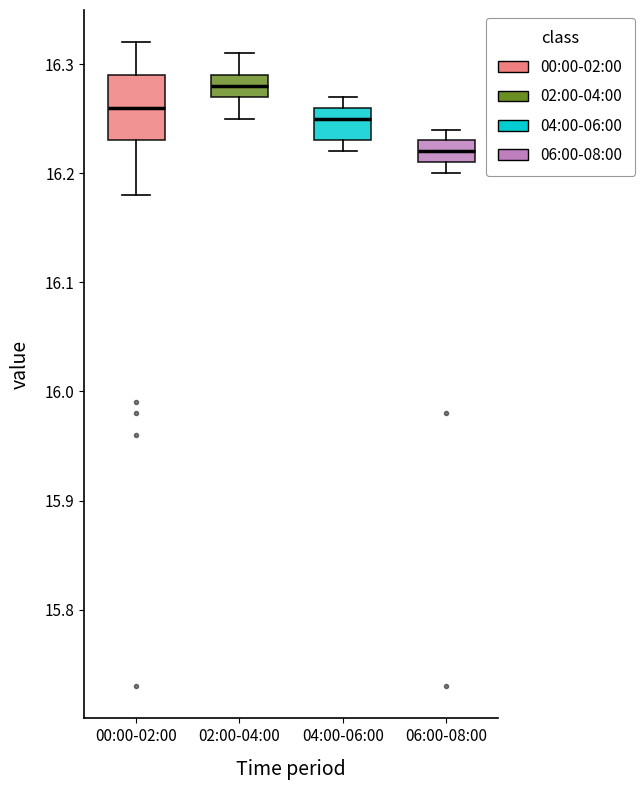

Reading left to right, transcribe this box plot: for each box, give where its median line is, the range the box spans, and where its two whiskers end, as read against the y-axis. The values are not printed on the chart, so give them approximately, as read against the axis.

00:00-02:00: median 16.26, box 16.23 to 16.29, whiskers 16.18 to 16.32
02:00-04:00: median 16.28, box 16.27 to 16.29, whiskers 16.25 to 16.31
04:00-06:00: median 16.25, box 16.23 to 16.26, whiskers 16.22 to 16.27
06:00-08:00: median 16.22, box 16.21 to 16.23, whiskers 16.20 to 16.24